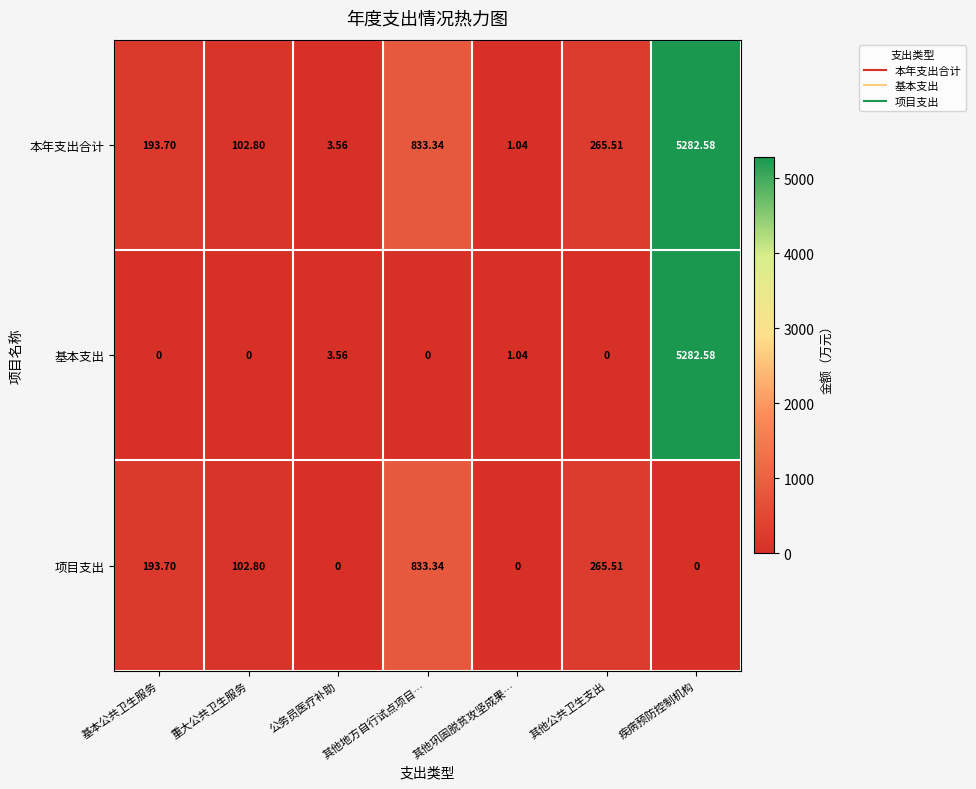

At how many categories does at least one series exceed 870?

1